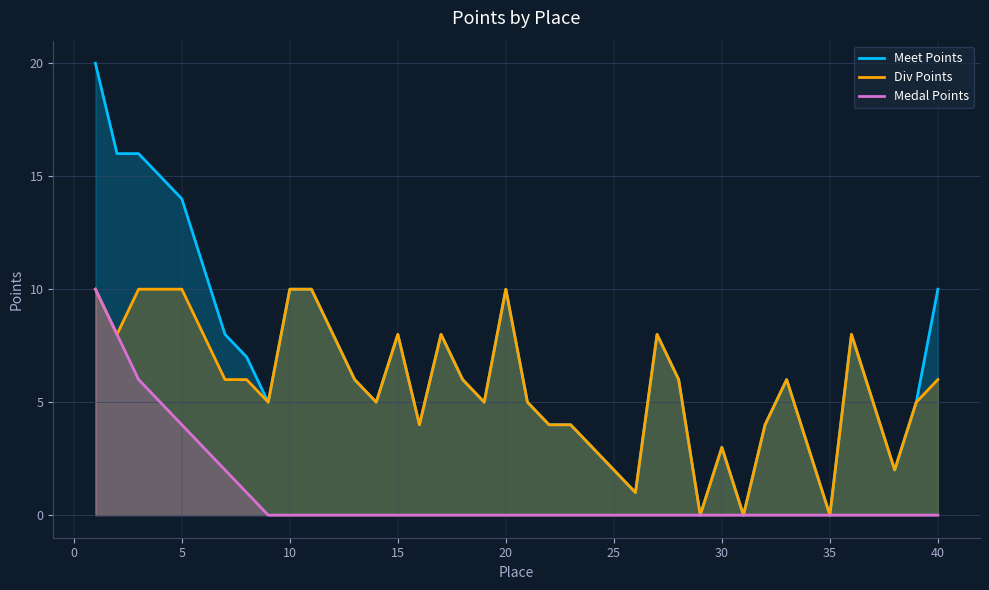

What is the maximum value shown in the chart?

20